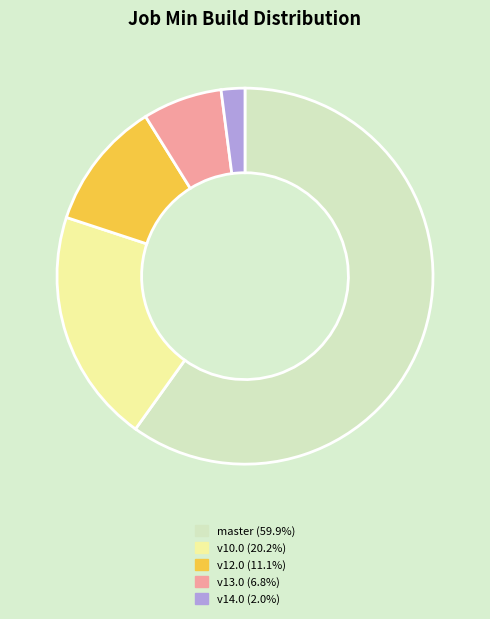

Approximately how many times larger is the value at master (59.9%) compared to v13.0 (6.8%)?

8.8